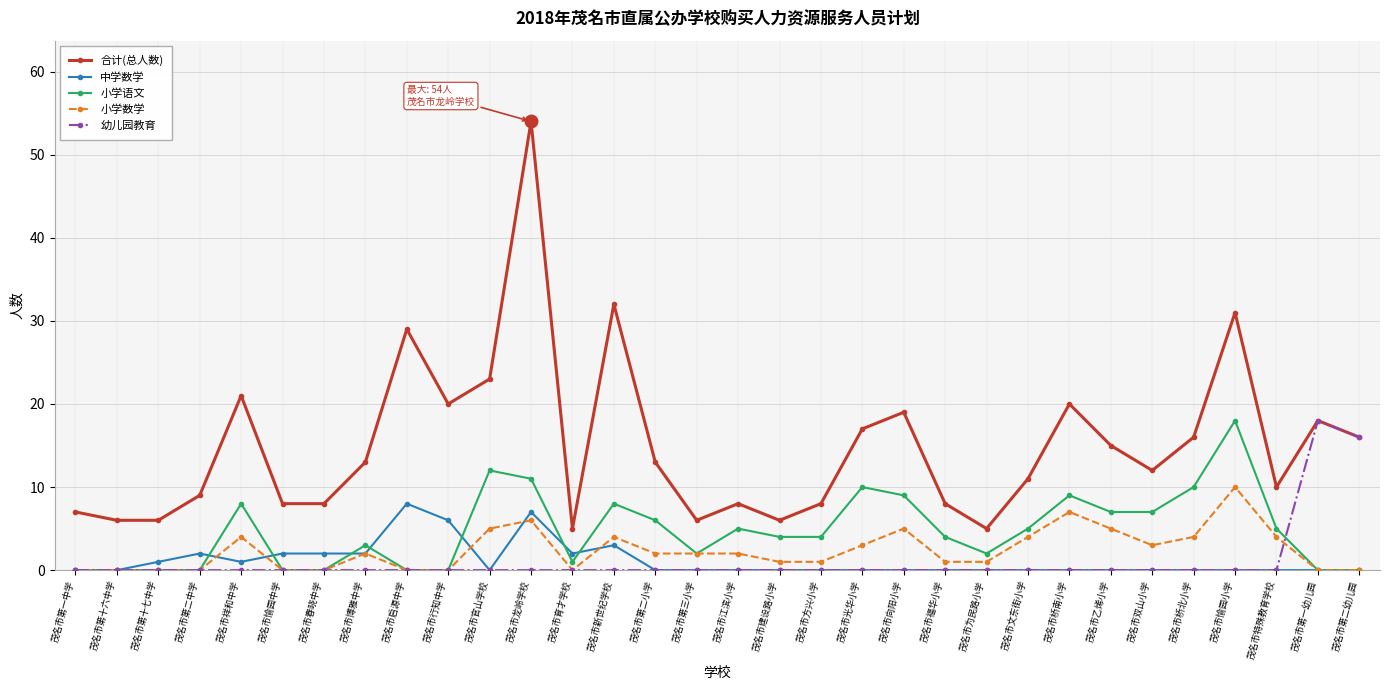

True or false: 合计(总人数) and 小学语文 cross at least once.

False